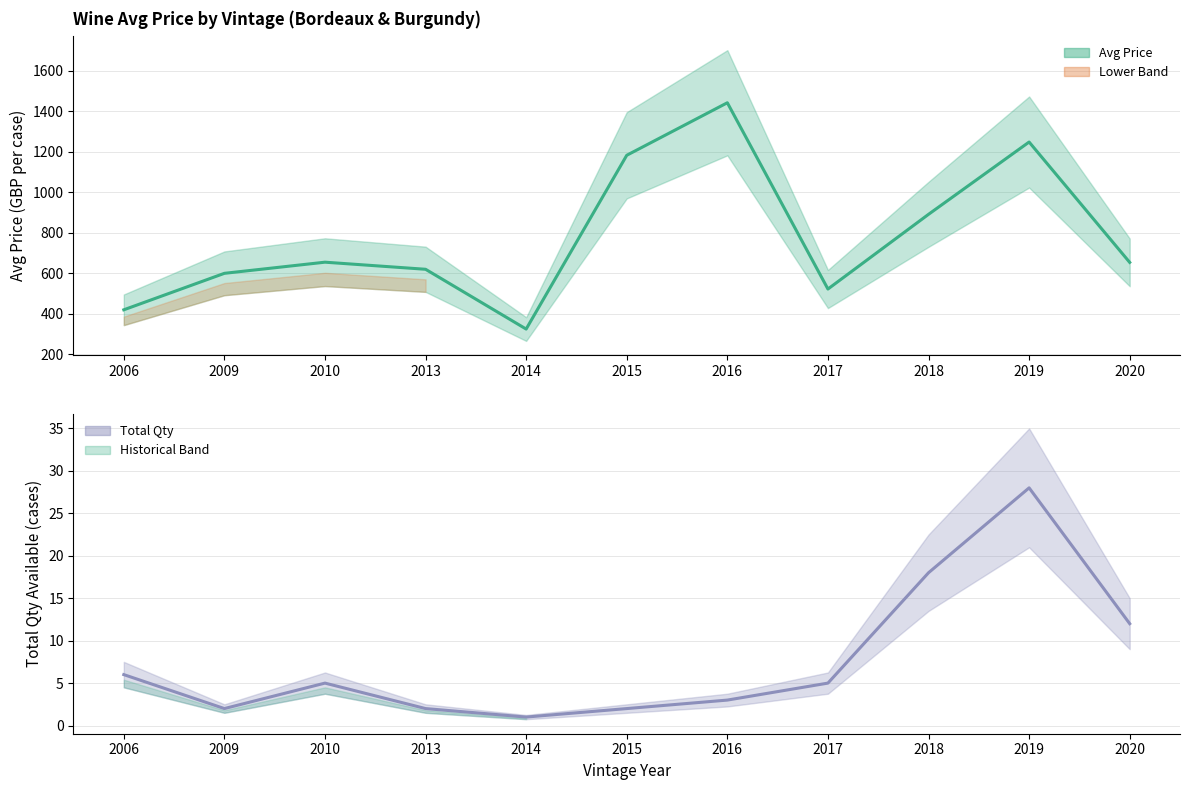

Which series changed the most between 2013 and 2016?

Avg Price (GBP per case)